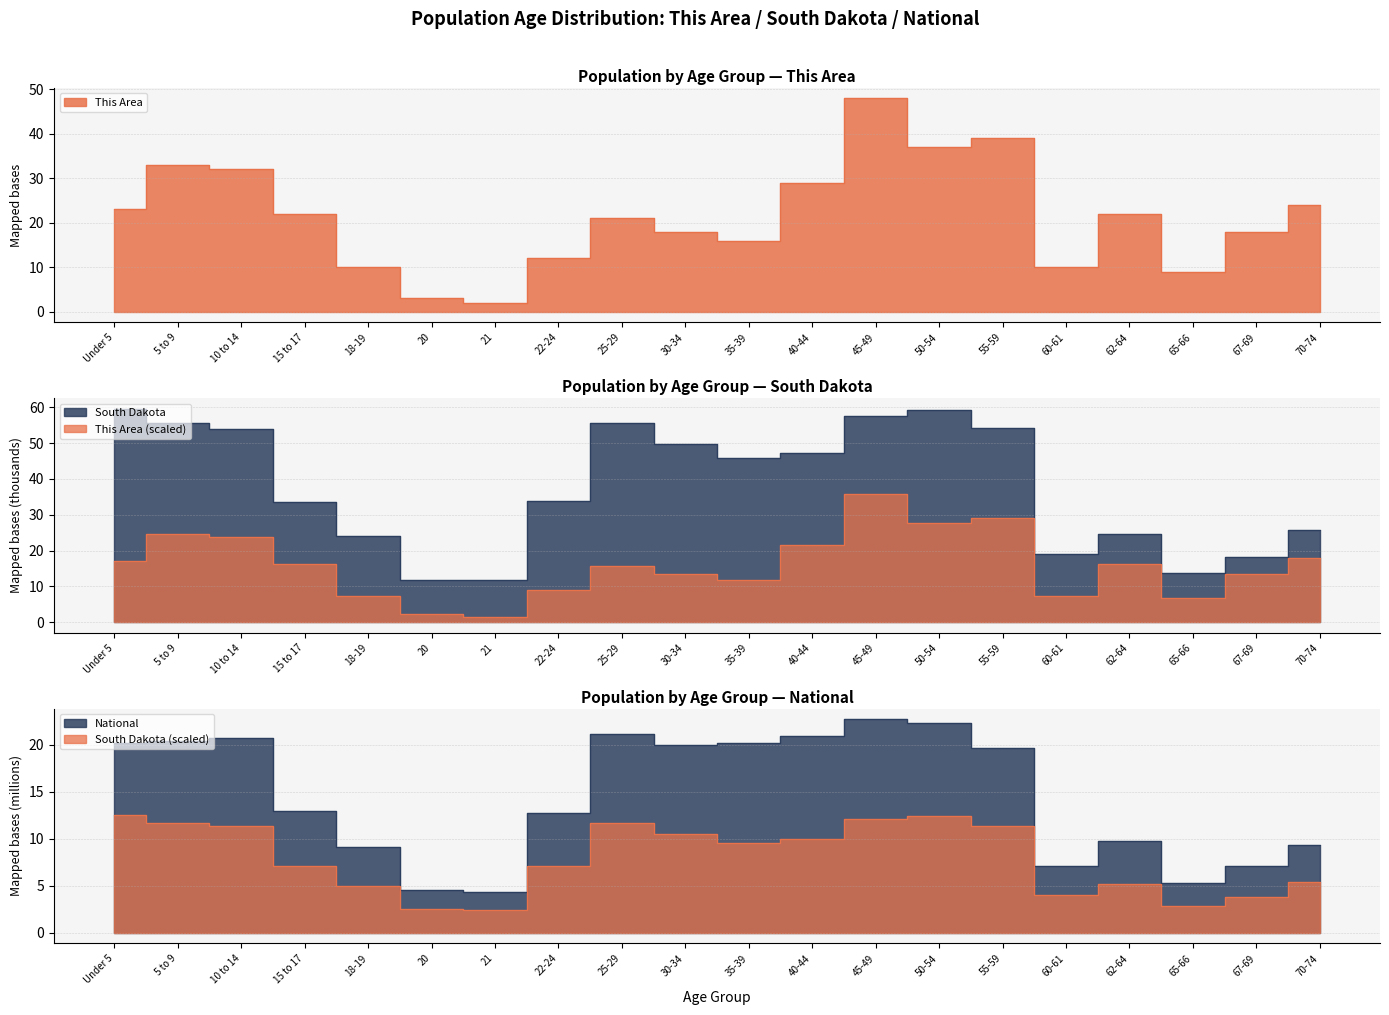

What is the sum of all National values?

290.2